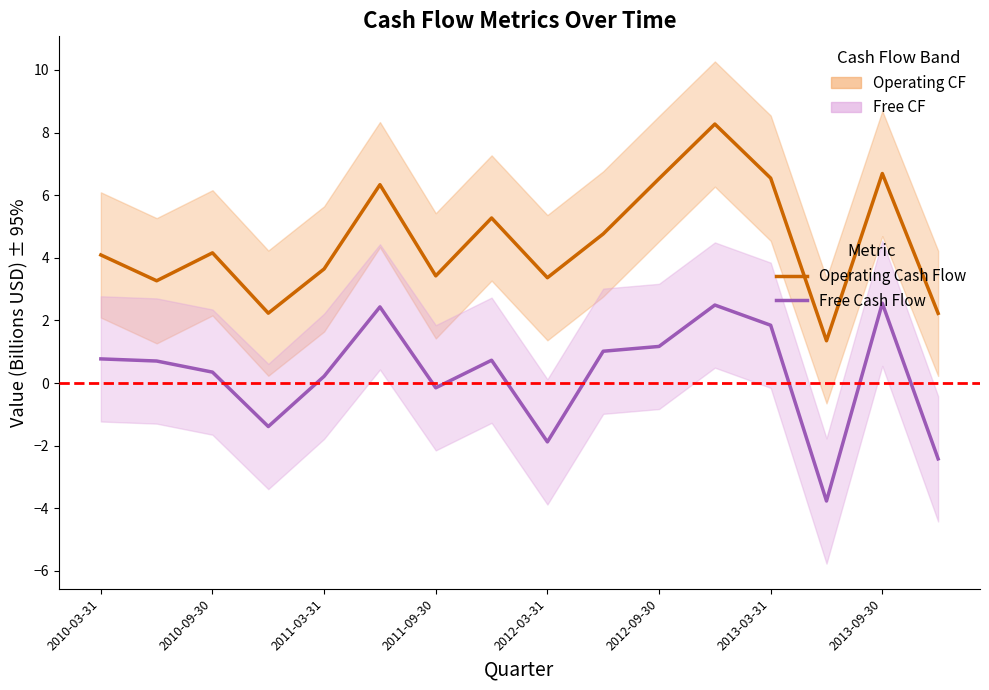

What is the greatest value displayed?

8.3